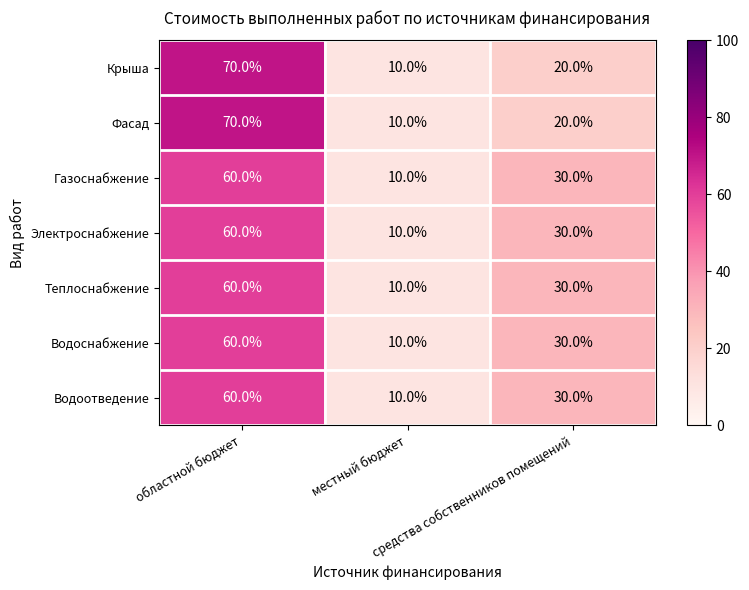

What is the difference between the maximum and minimum values in the Водоснабжение series?

50